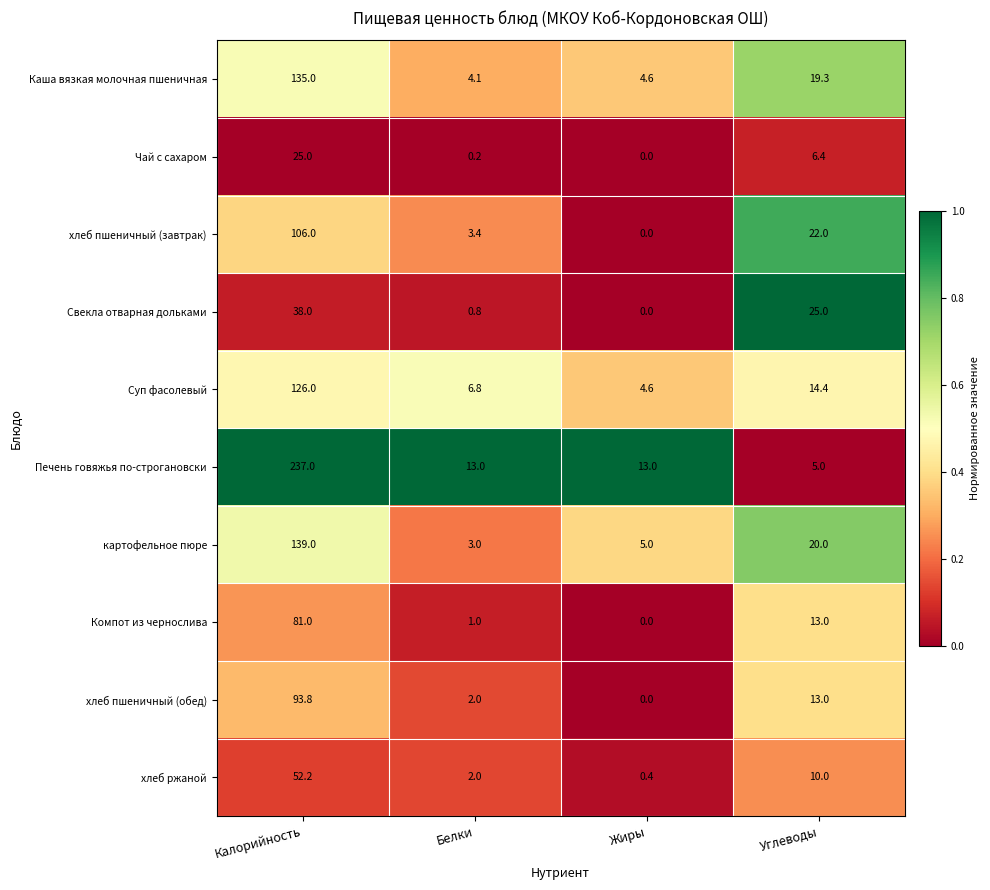

At which label does картофельное пюре reach its minimum?

Белки